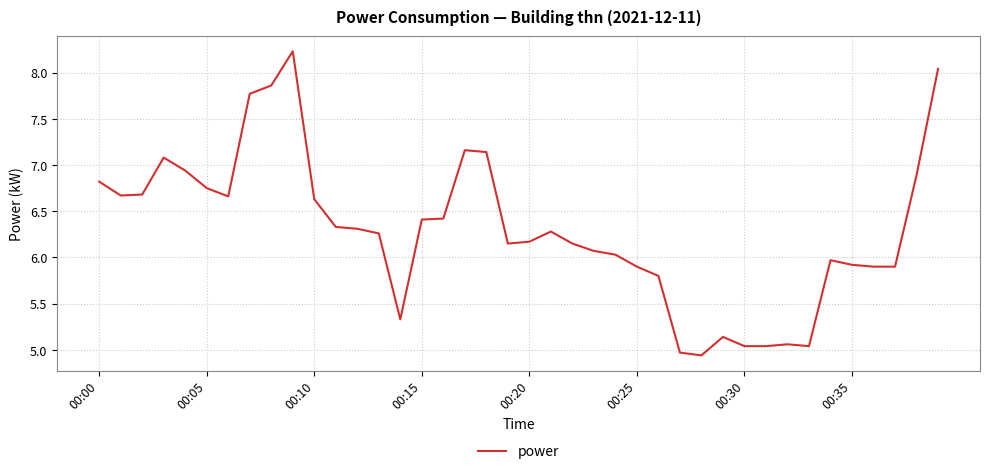

What is the greatest value displayed?

8.2